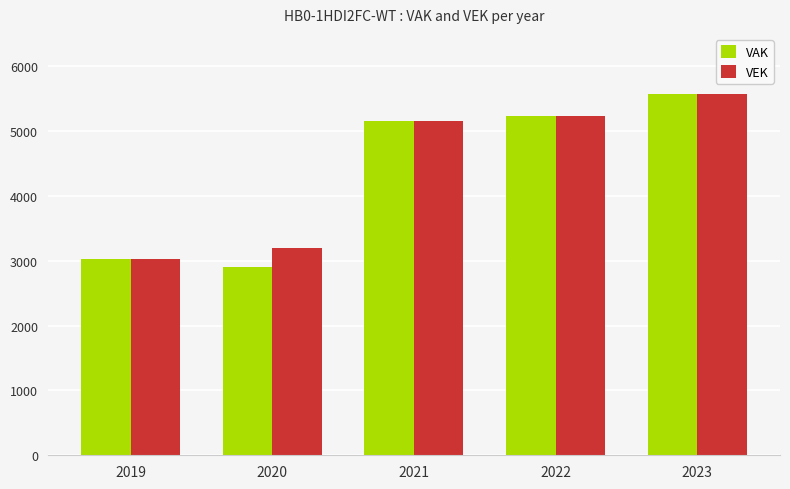

What is the average value of the VEK series?

4440